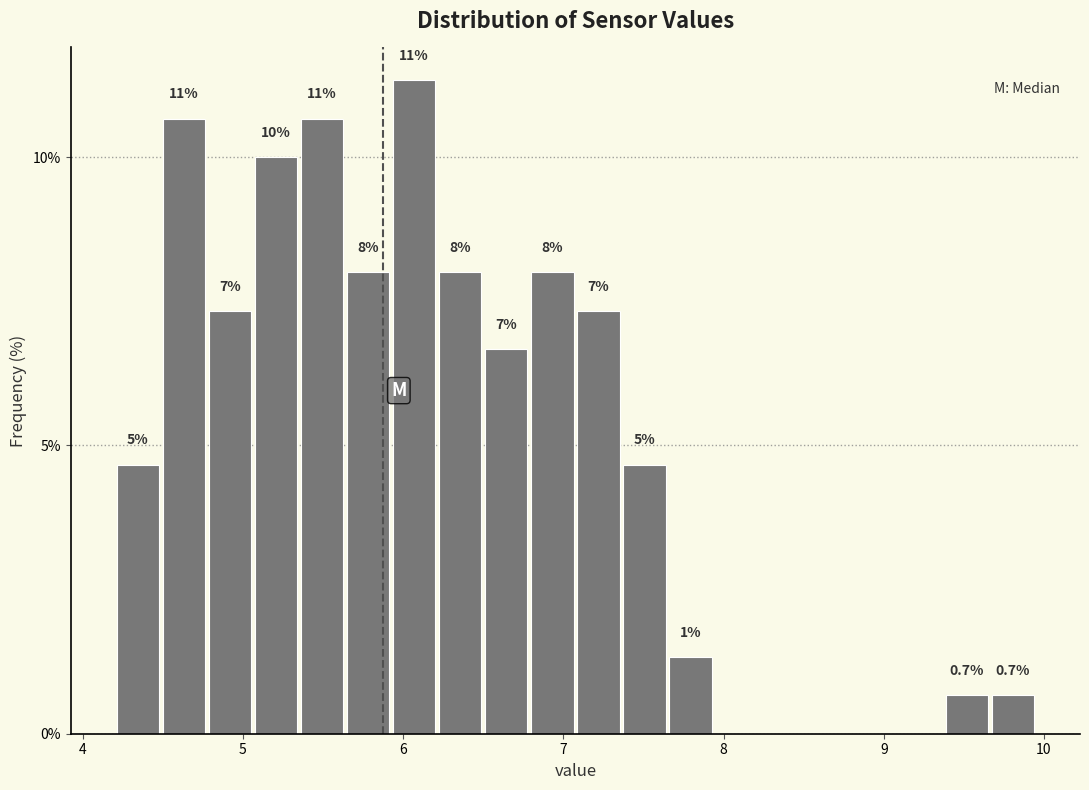

Read against the x-axis, roughly where is the centre of the tallest bar?

6.1